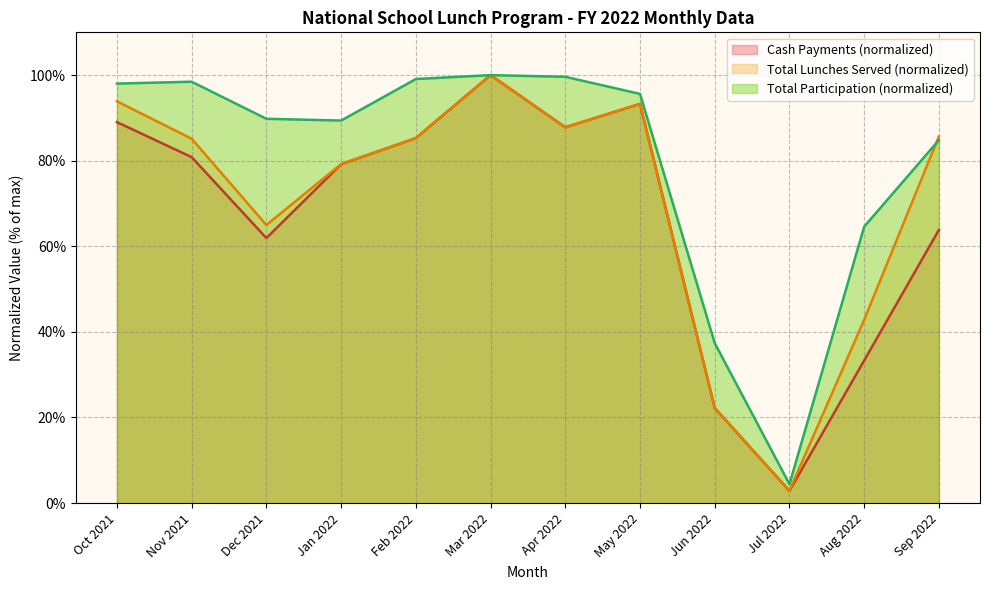

Rank the series by their maximum value, from highest to lowest.

Total Participation, Total Lunches Served, Cash Payments